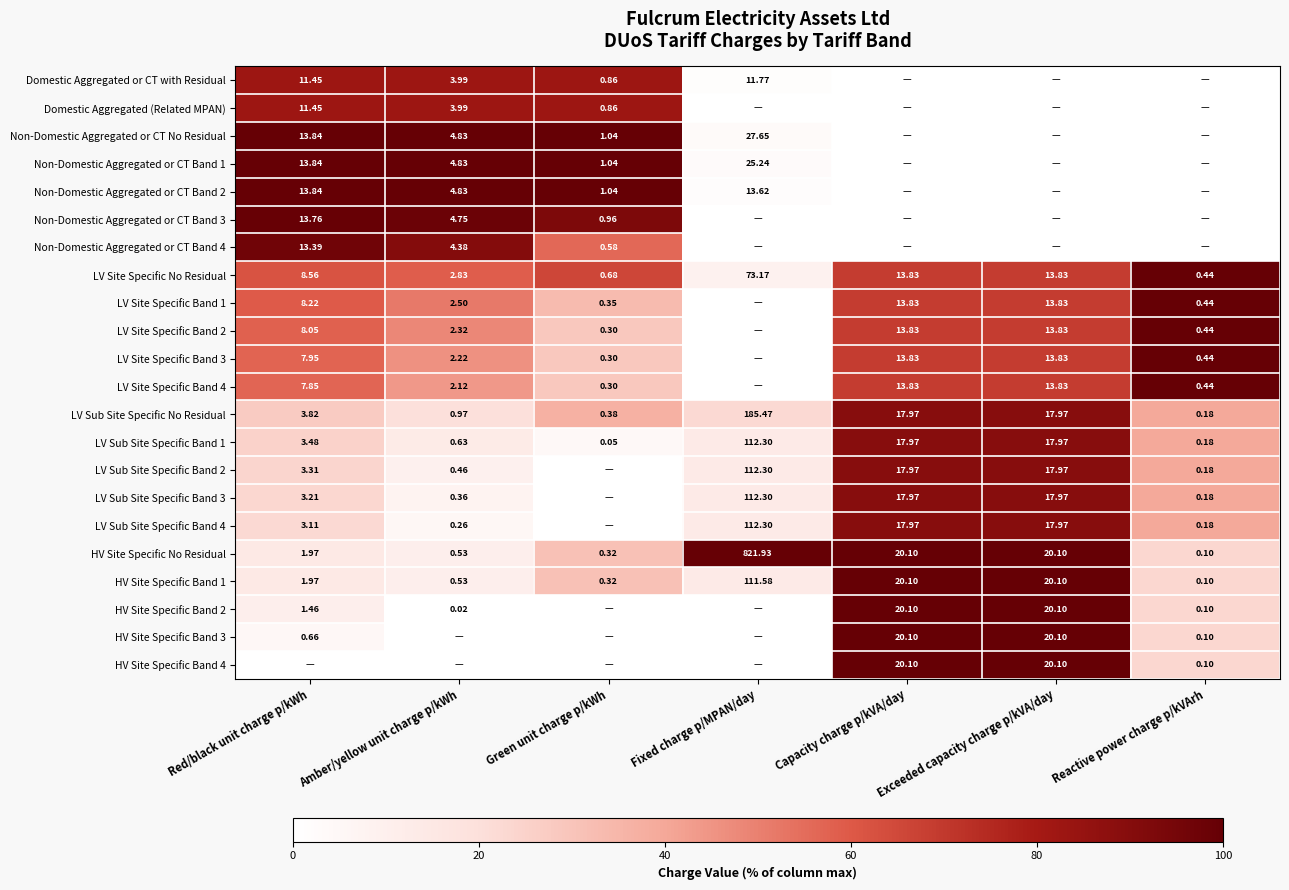

Is the value of Non-Domestic Aggregated or CT Band 2 at Red/black unit charge p/kWh greater than the value of HV Site Specific Band 4 at Exceeded capacity charge p/kVA/day?

No